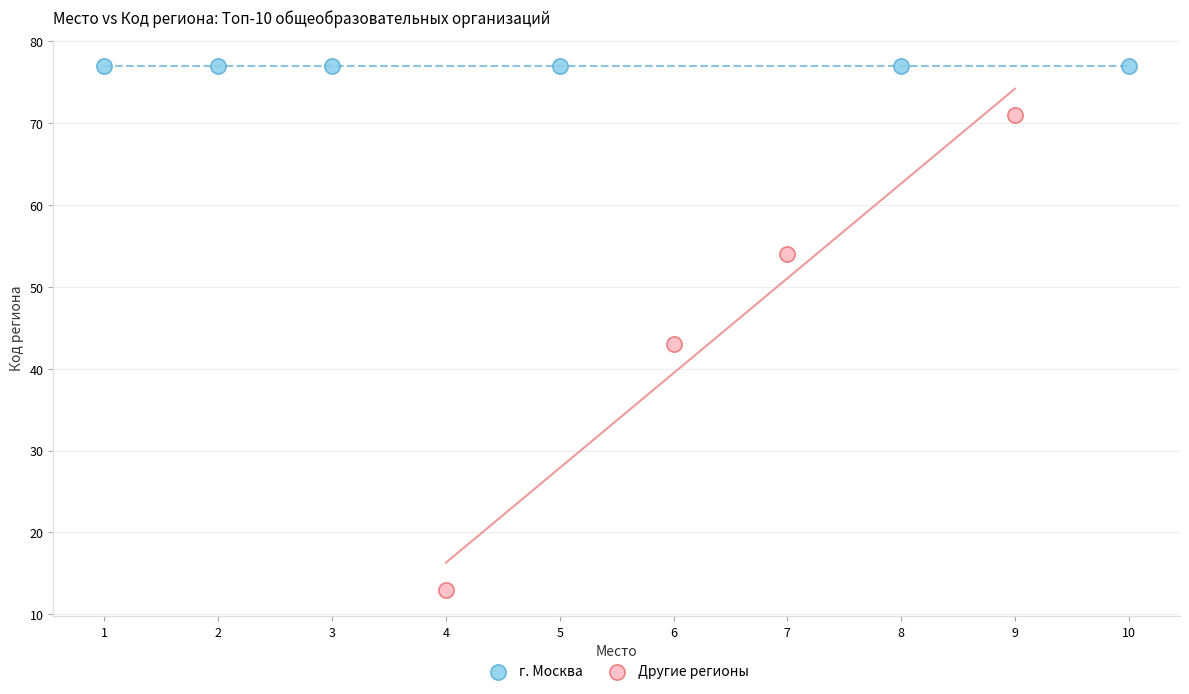

What are all the series names shown in the legend?

г. Москва, Другие регионы